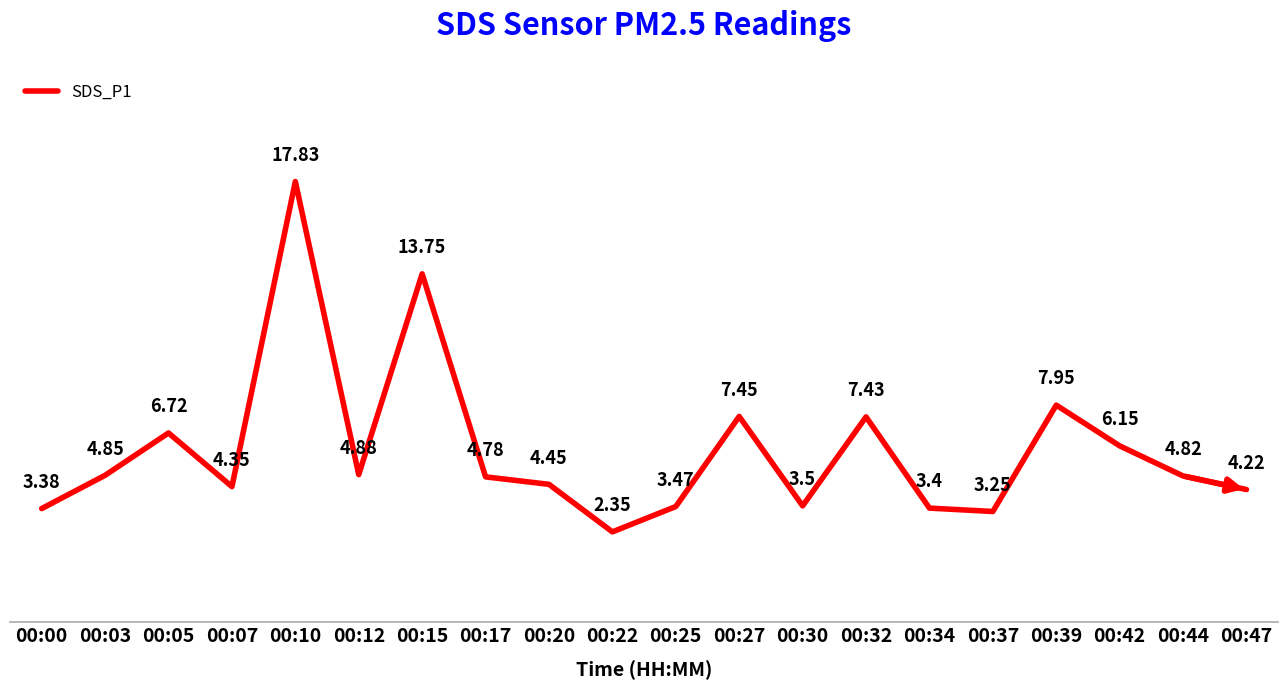

Rank the categories by value from highest to lowest.

00:10, 00:15, 00:39, 00:27, 00:32, 00:05, 00:42, 00:12, 00:03, 00:44, 00:17, 00:20, 00:07, 00:47, 00:30, 00:25, 00:34, 00:00, 00:37, 00:22